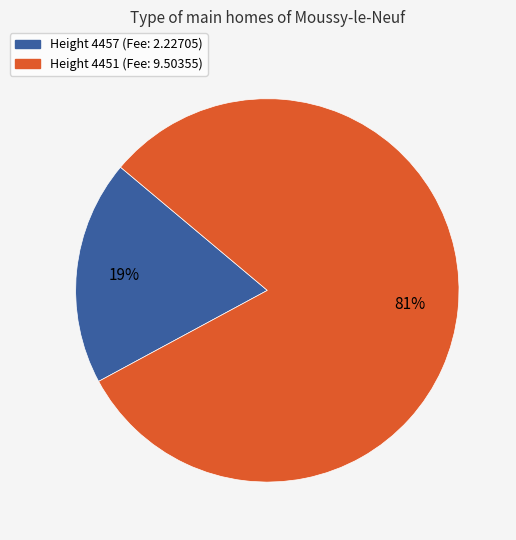

To the nearest percent, what portion does Height 4451 (Fee: 9.50355) represent?

81%